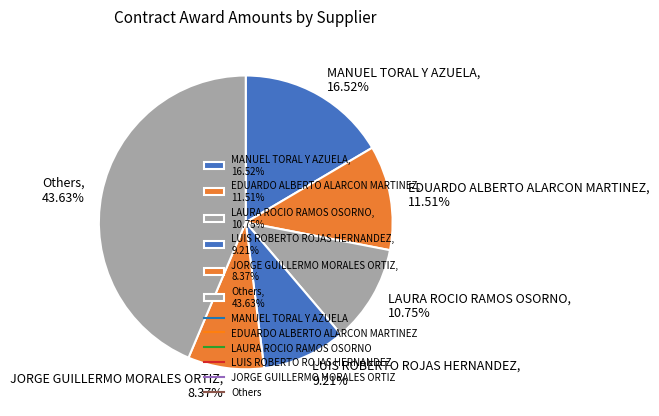

To the nearest percent, what is the average slice percentage?

17%